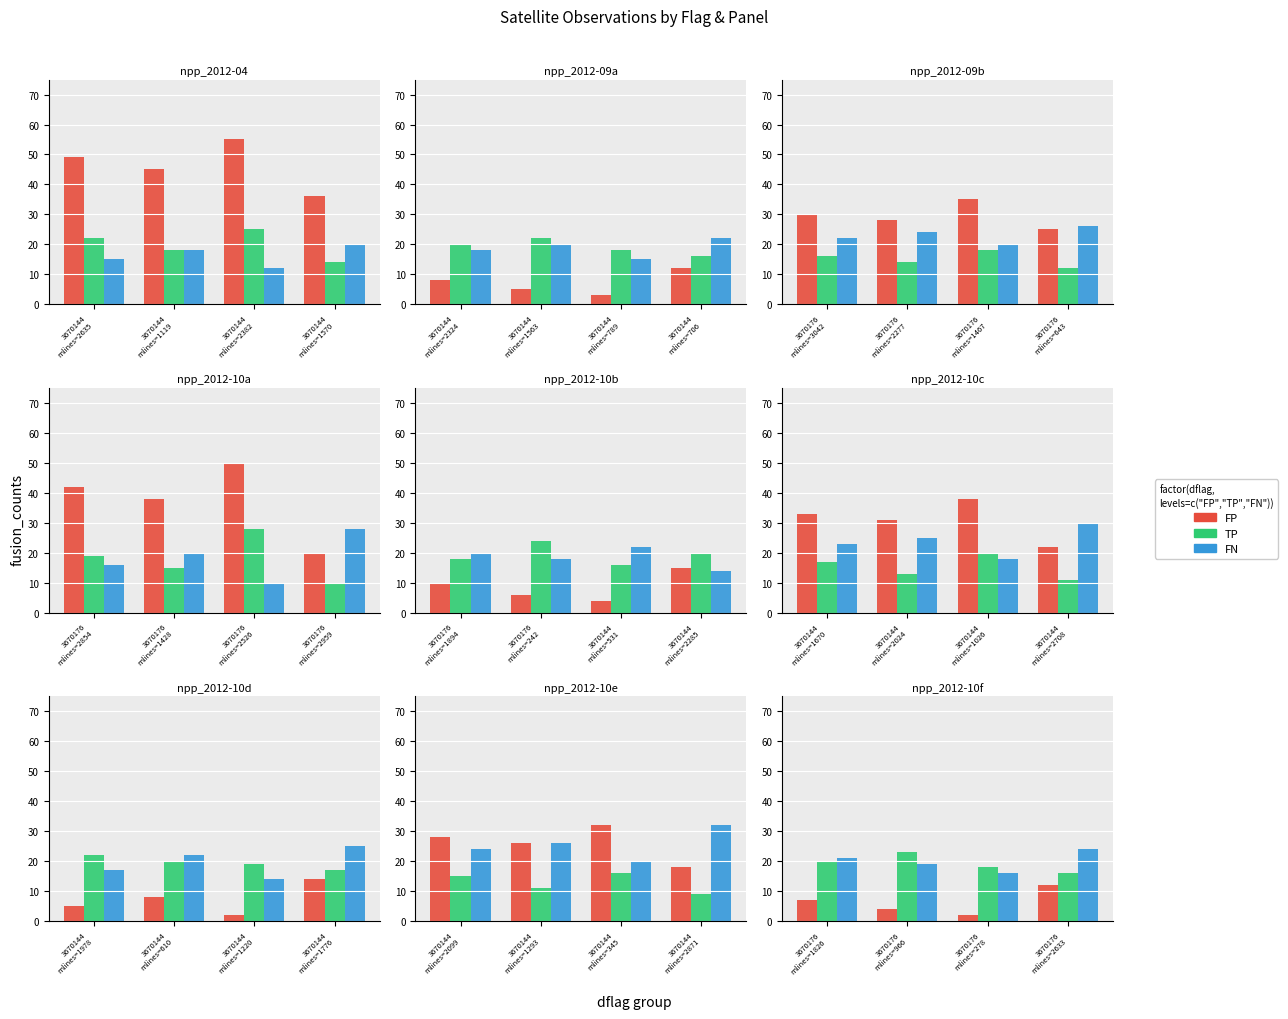

Which series has the largest range (max minus min)?

FP